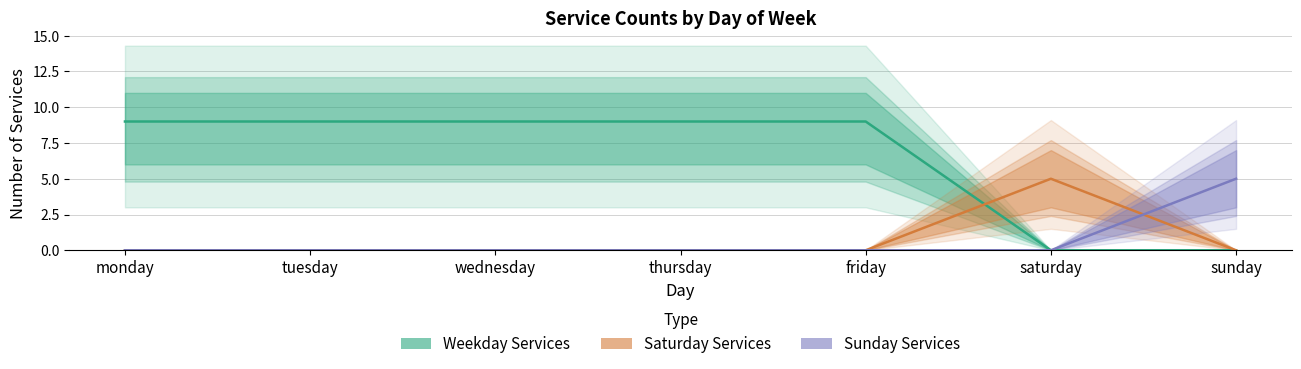

At which label is Weekday Services closest to 4?

saturday